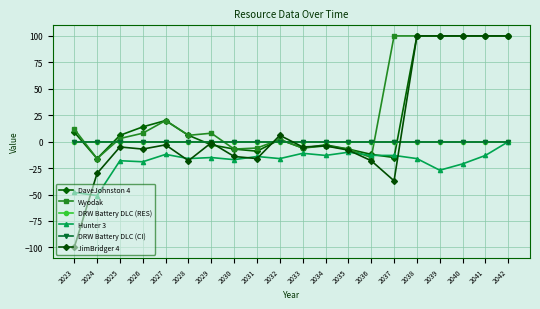

Does the chart have visible grid lines?

Yes